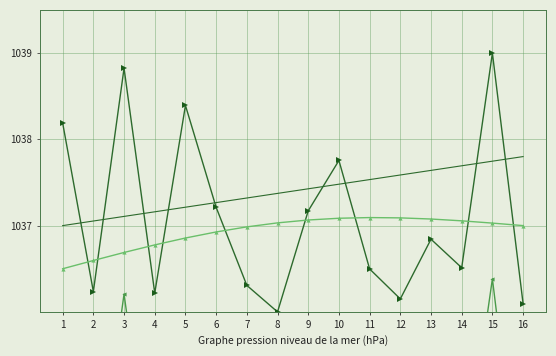

What is the sum of all กลุ่ม 4 values?

16598.4